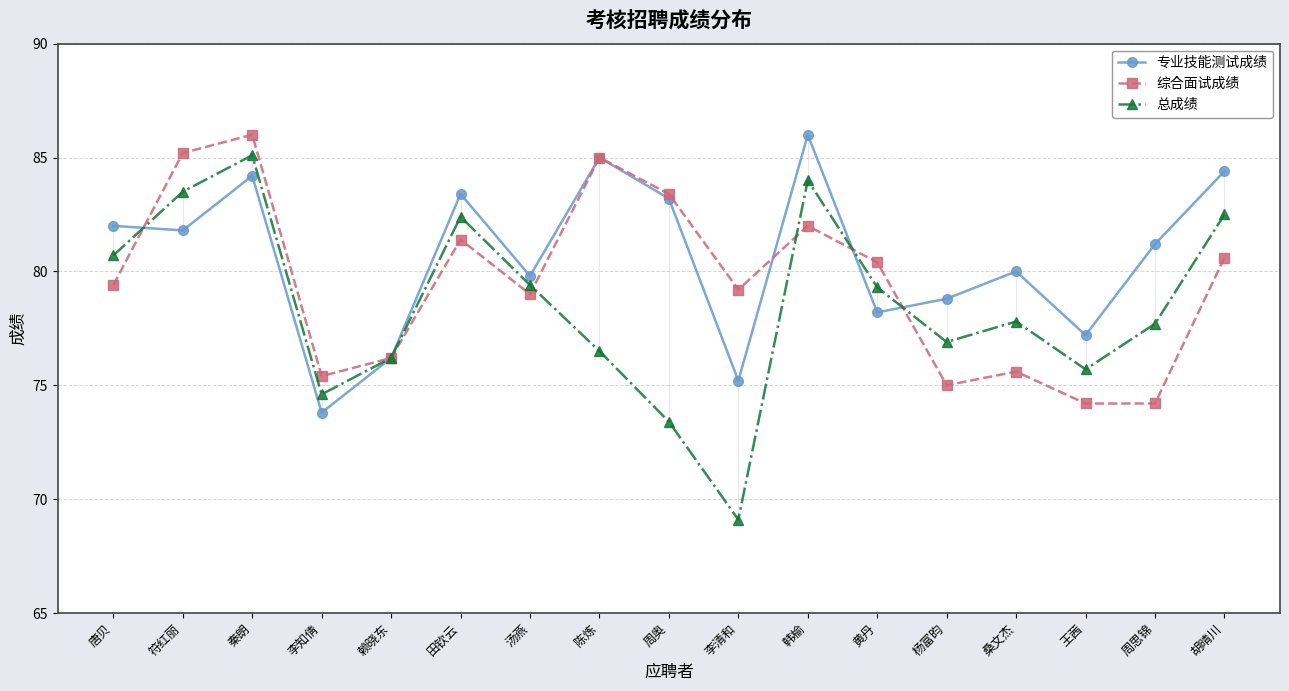

List the series in order of their overall mean, highest first.

专业技能测试成绩, 综合面试成绩, 总成绩